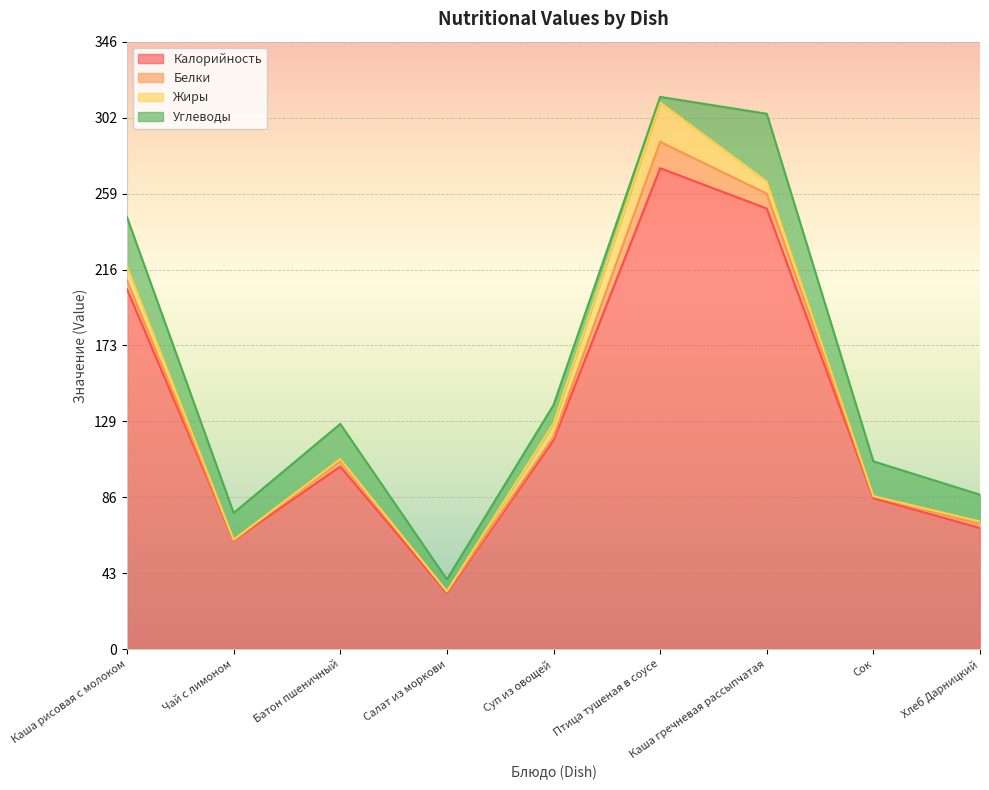

True or false: Углеводы and Калорийность intersect in this chart.

False